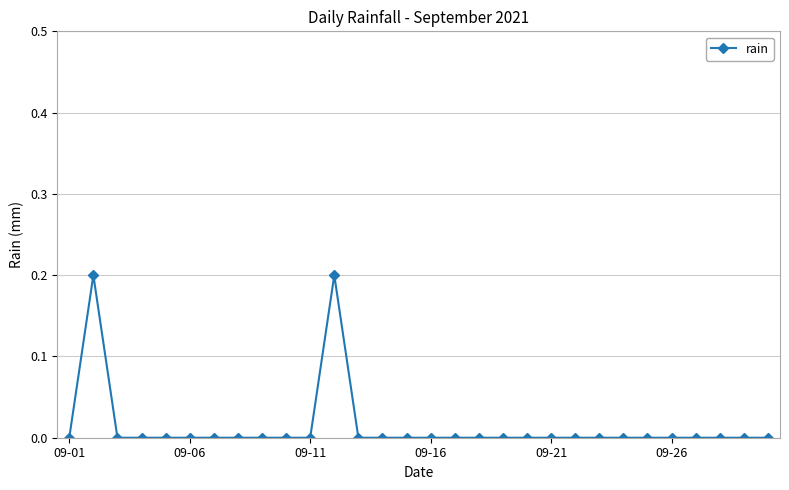

What is the sum of all values?

0.4